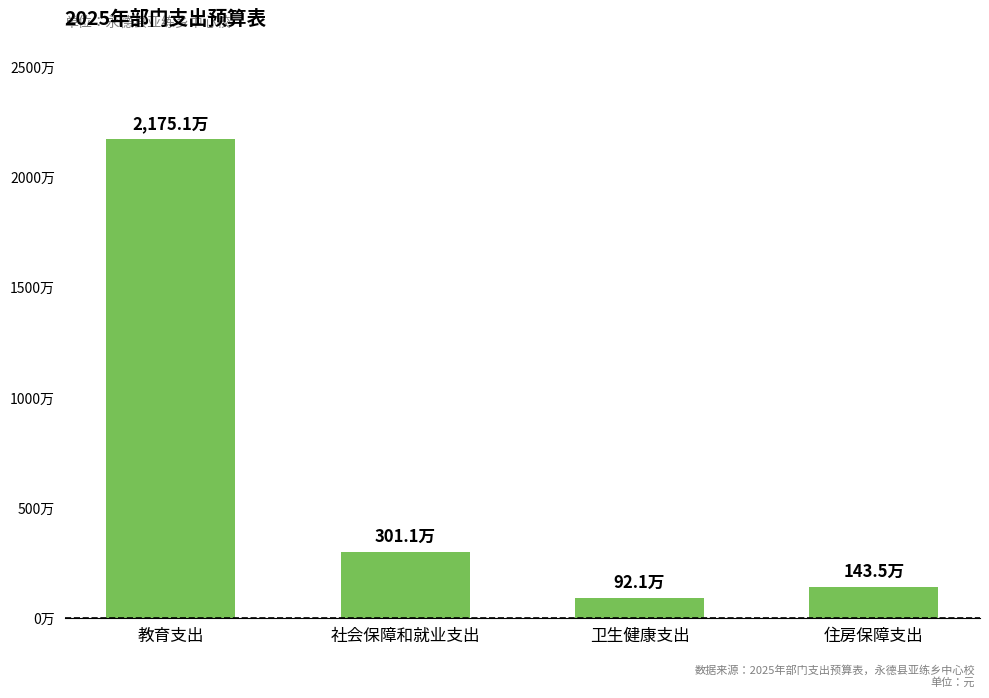

Does the chart contain any negative values?

No